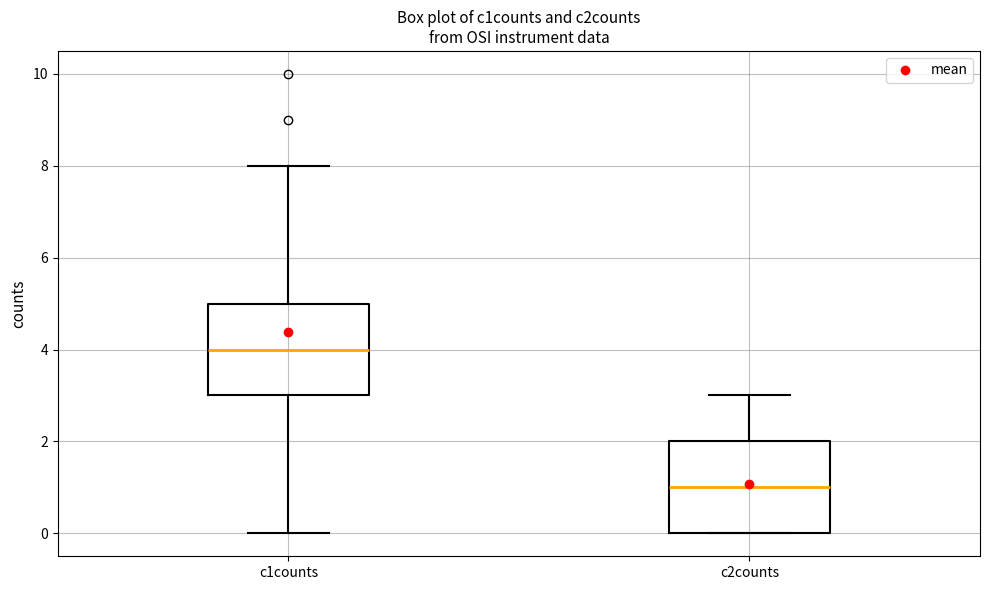

Which box has the lowest median line?

c2counts